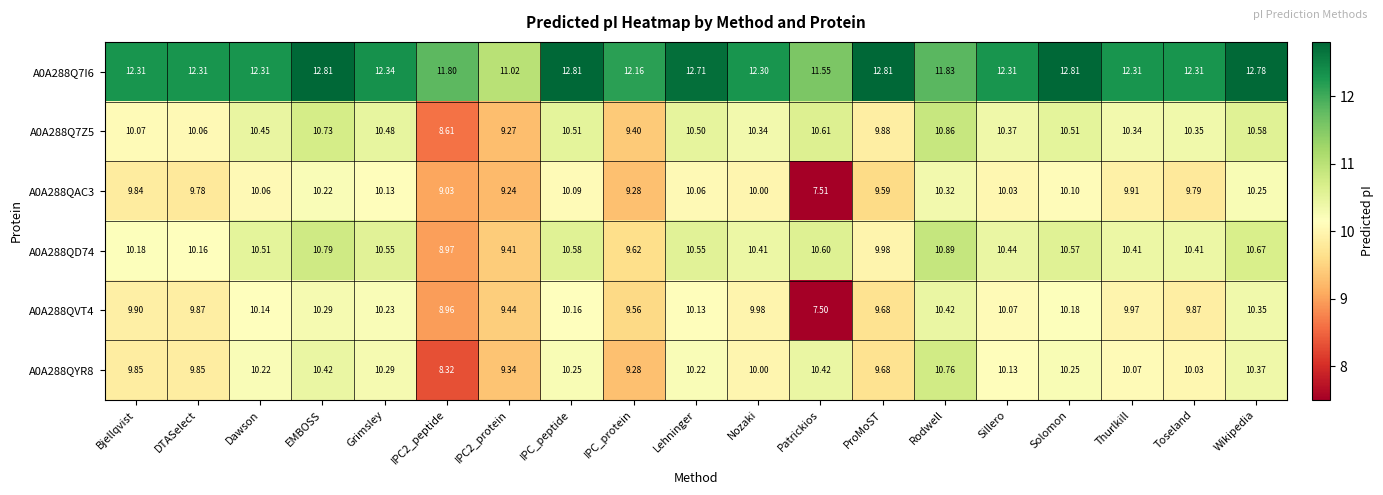

Where does the A0A288QYR8 series first go above 10?

Dawson